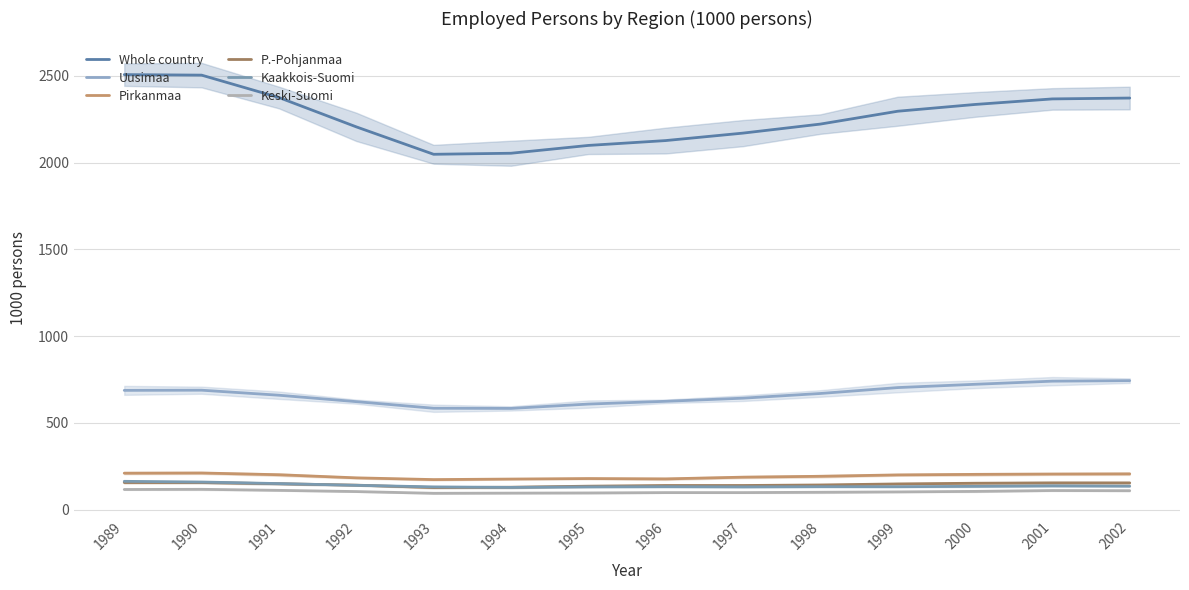

What value does the Keski-Suomi series have at 2002?

110